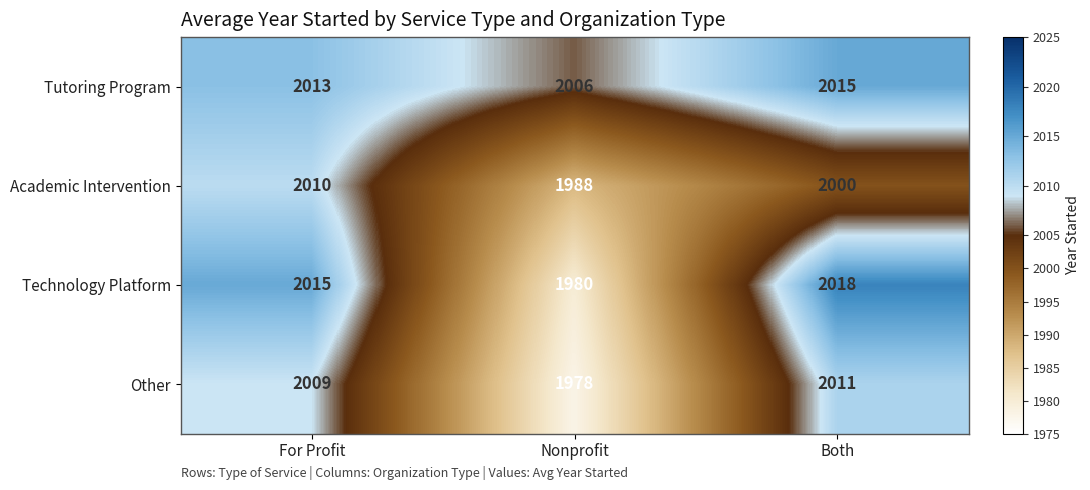

Which category has the lowest value across all series?

Nonprofit